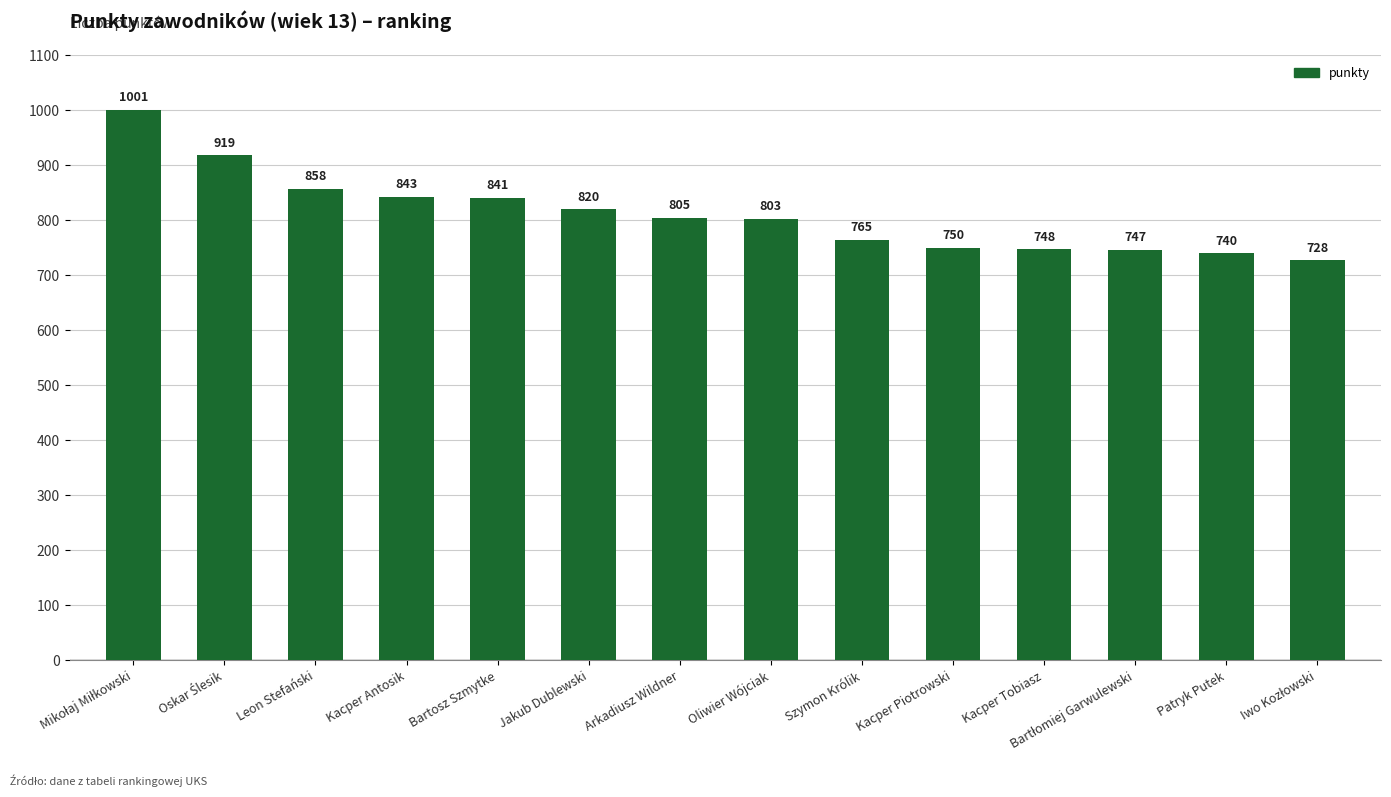

What is the smallest value displayed?

728